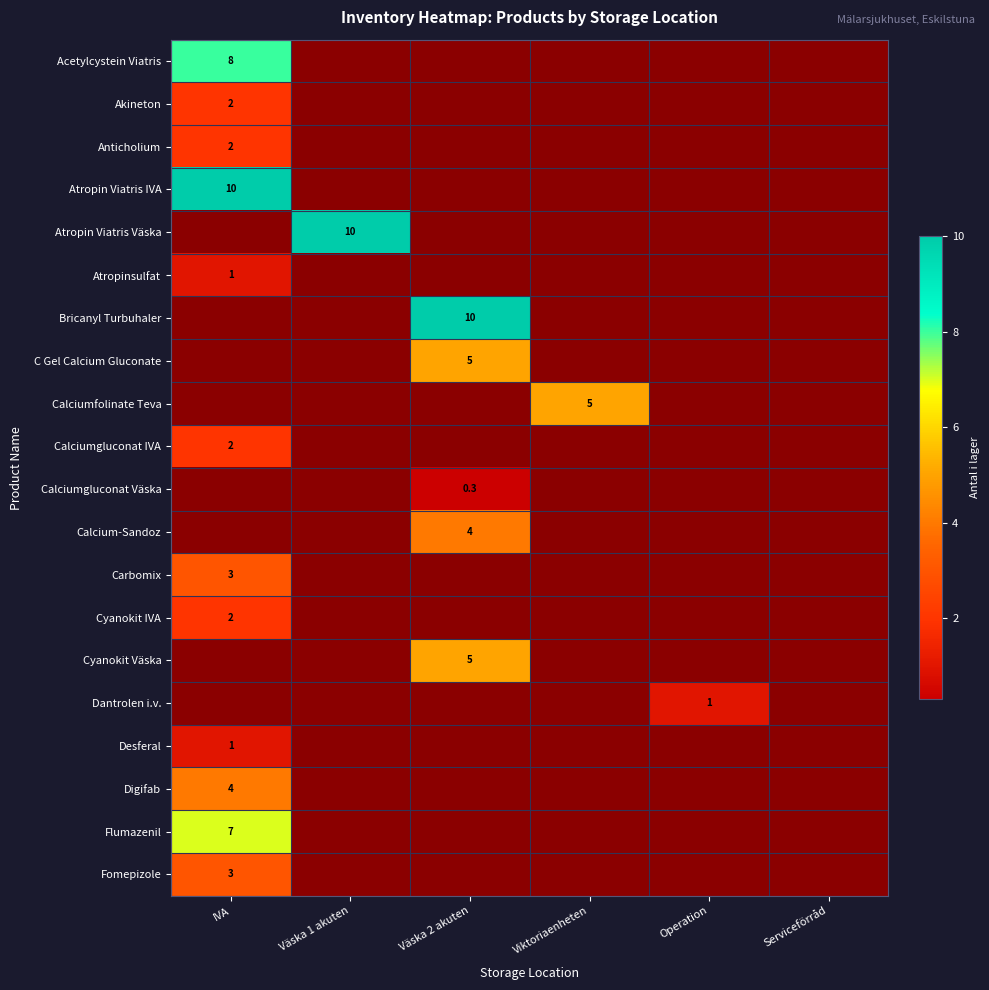

Which has a higher value, Viktoriaenheten or Operation?

Operation